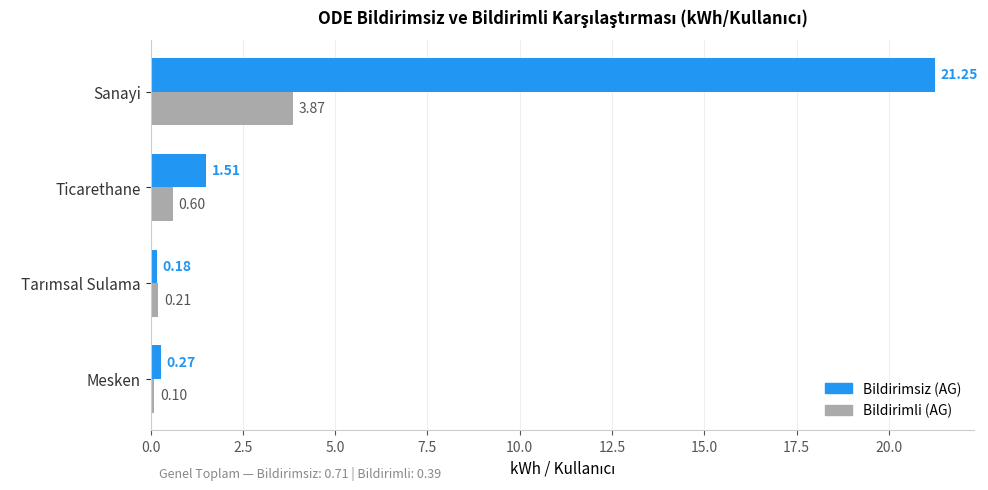

What is the difference between the second highest and second lowest values in the Bildirimli (AG) series?

0.4